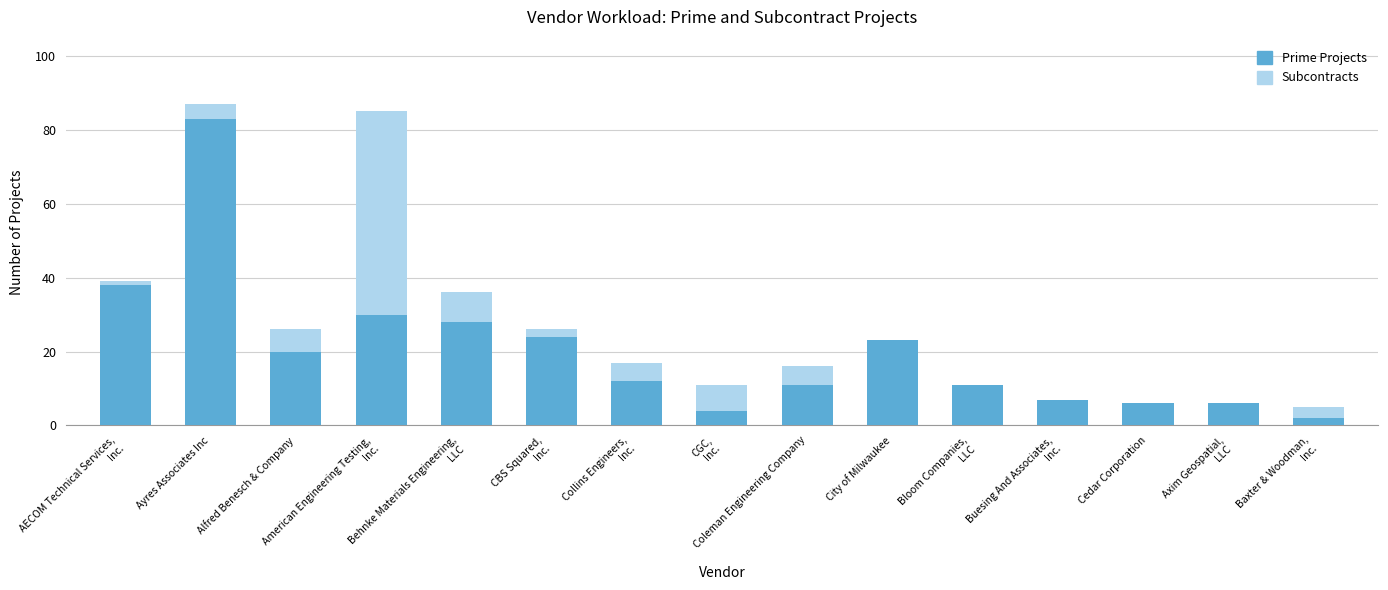

What is the sum of all Prime Projects values?

305